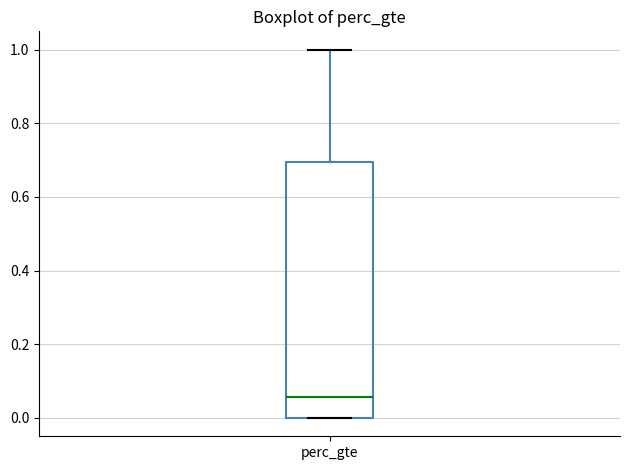

Where is the upper edge of the box for perc_gte on the y-axis? The values are not printed on the chart, so give them approximately, as read against the axis.

0.70